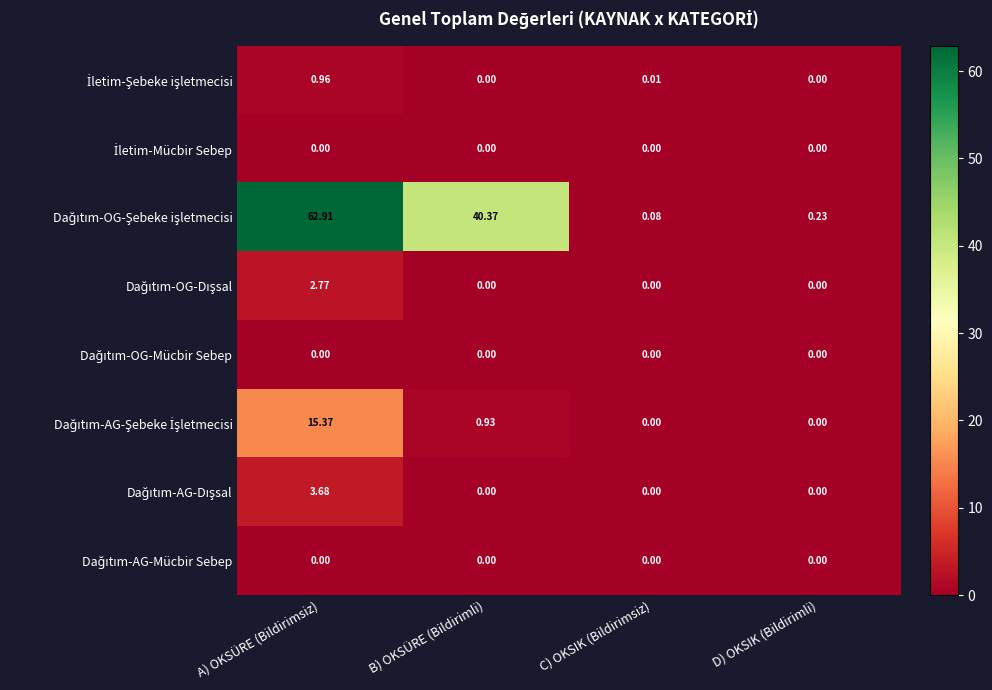

Which label corresponds to the largest value in the chart?

A) OKSÜRE (Bildirimsiz)